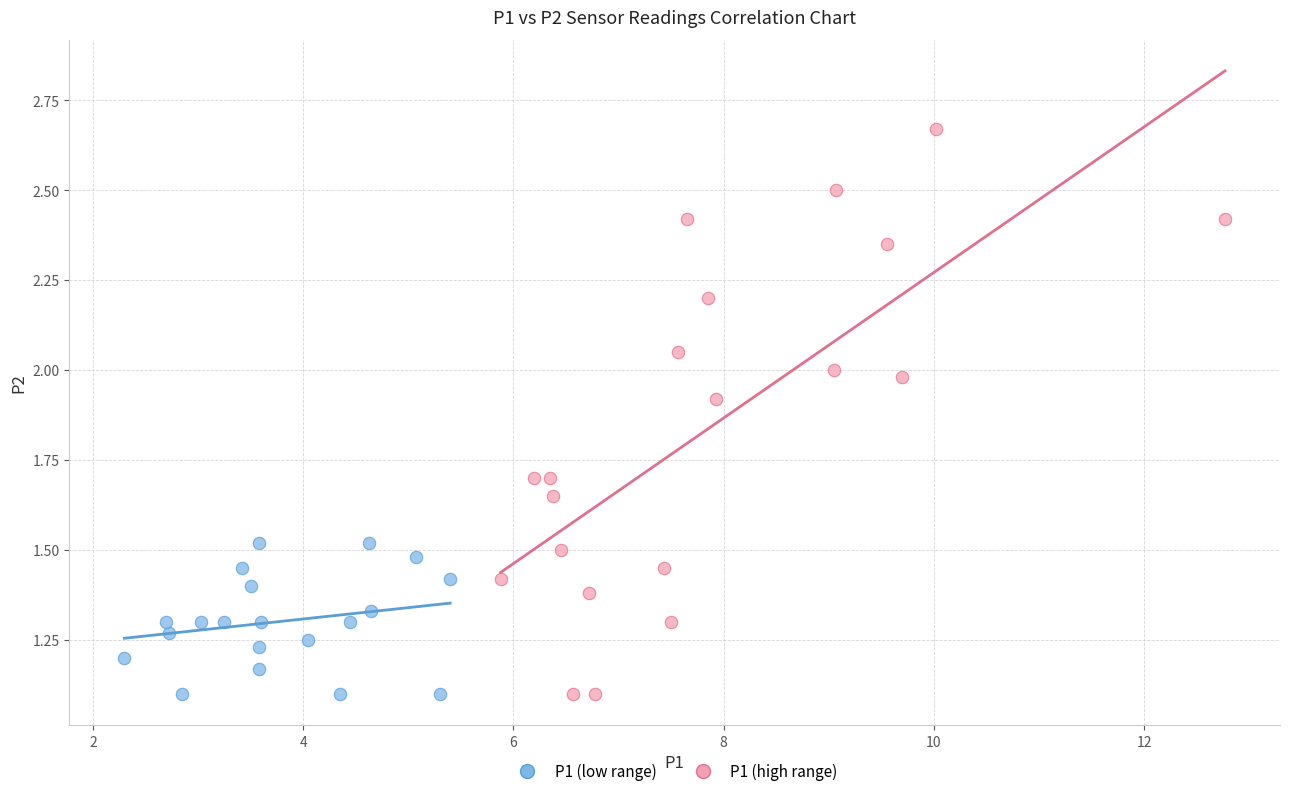

Which series contains the highest Y value?

P1 (high range)